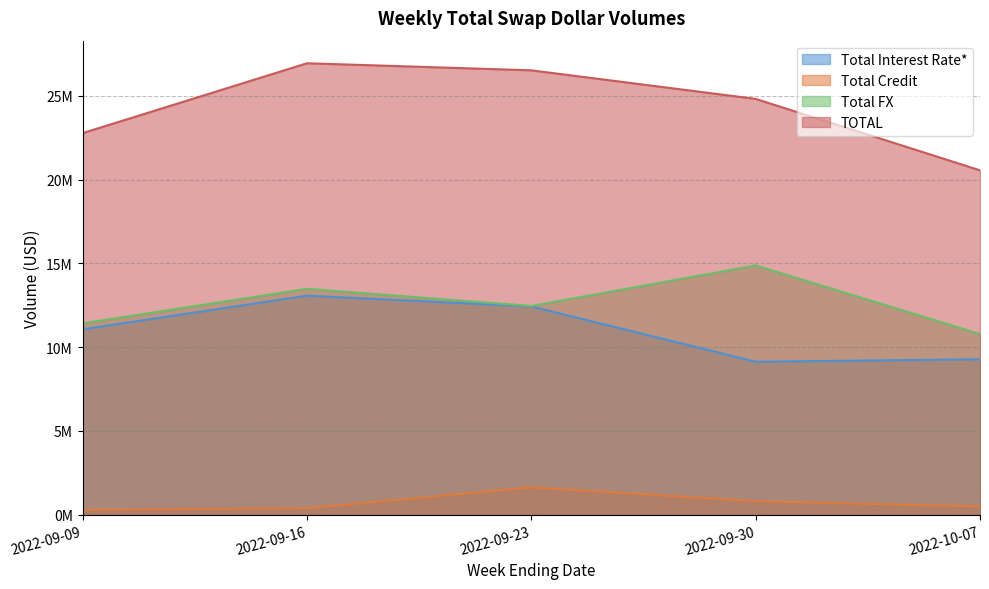

What is the difference between the highest and lowest values at 2022-09-30?

24001268